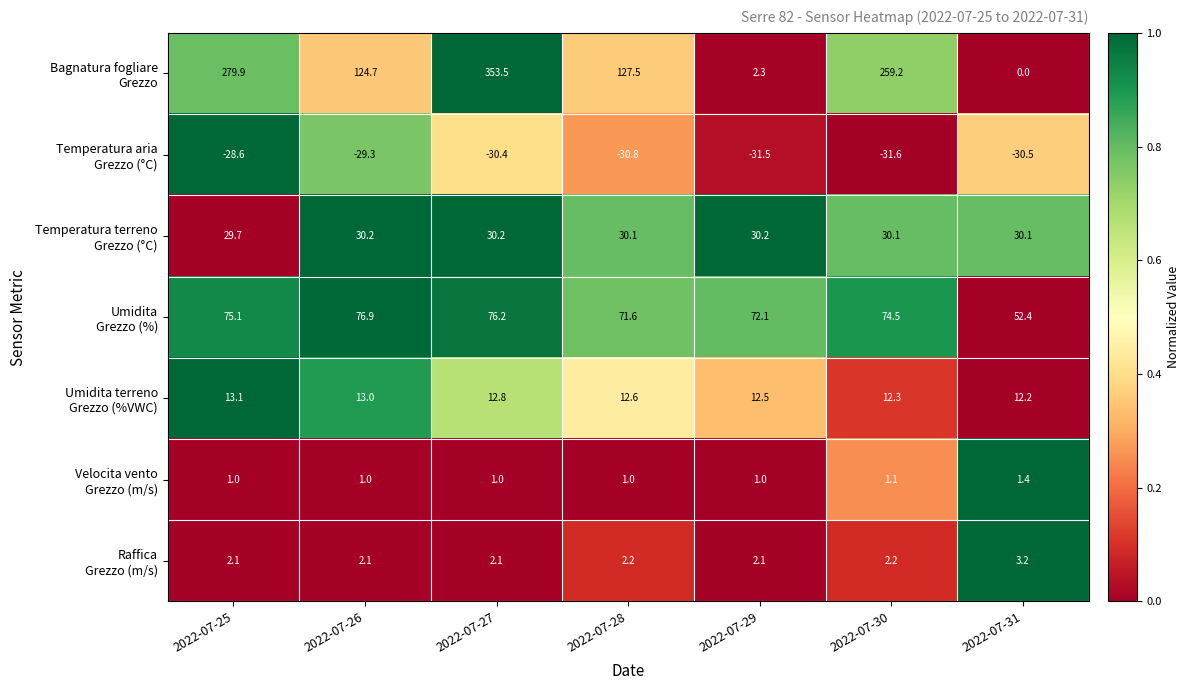

What is the spread (max minus min) of values at 2022-07-26?

154.0